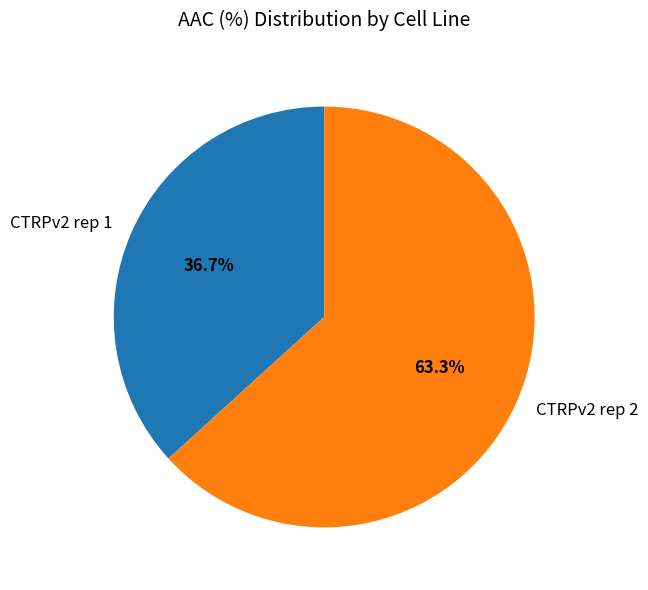

To the nearest percent, what percentage of the pie is CTRPv2 rep 1?

37%